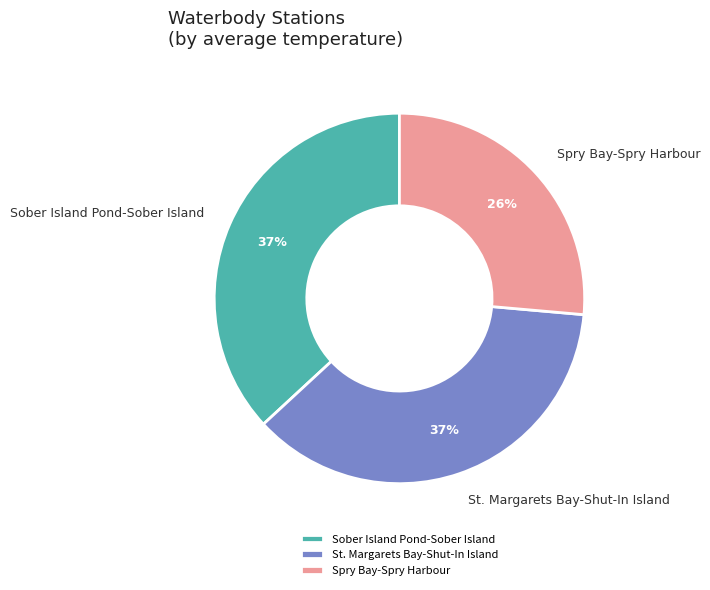

How many segments does this pie chart have?

3